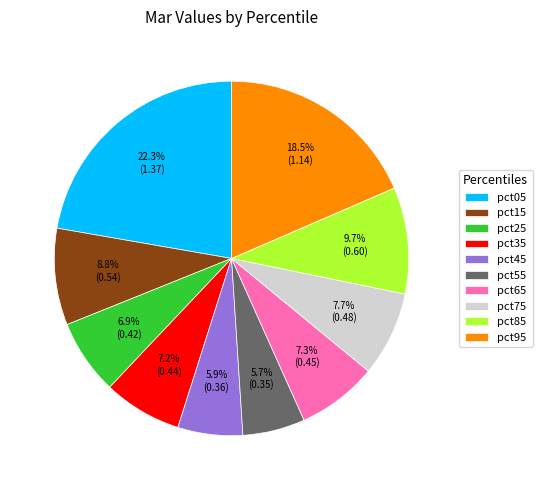

How many slices are in this pie chart?

10